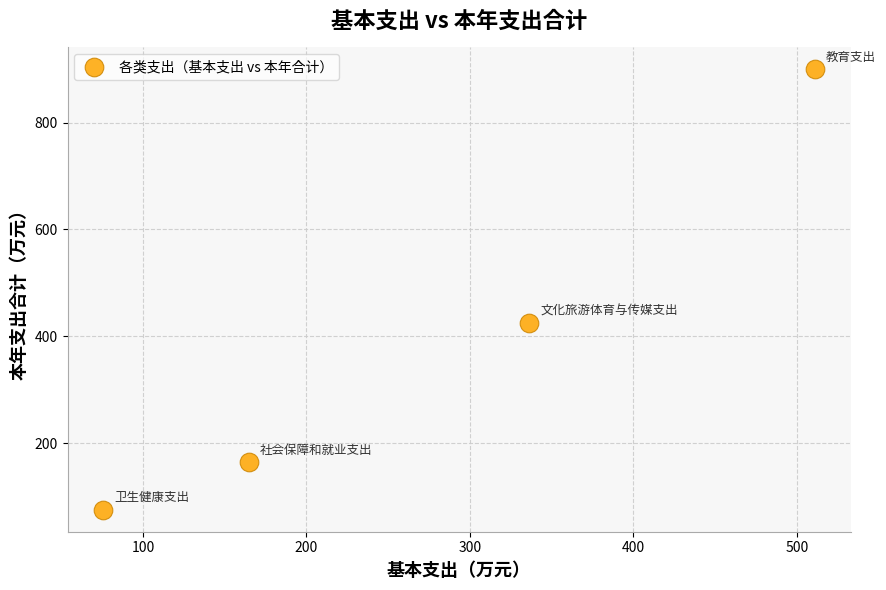

What is the average Y value?

391.0